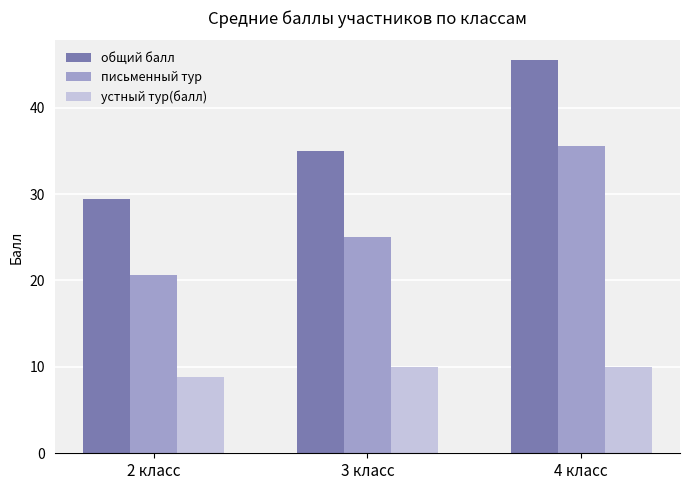

What is the difference between the устный тур(балл) values at 3 класс and 2 класс?

1.2